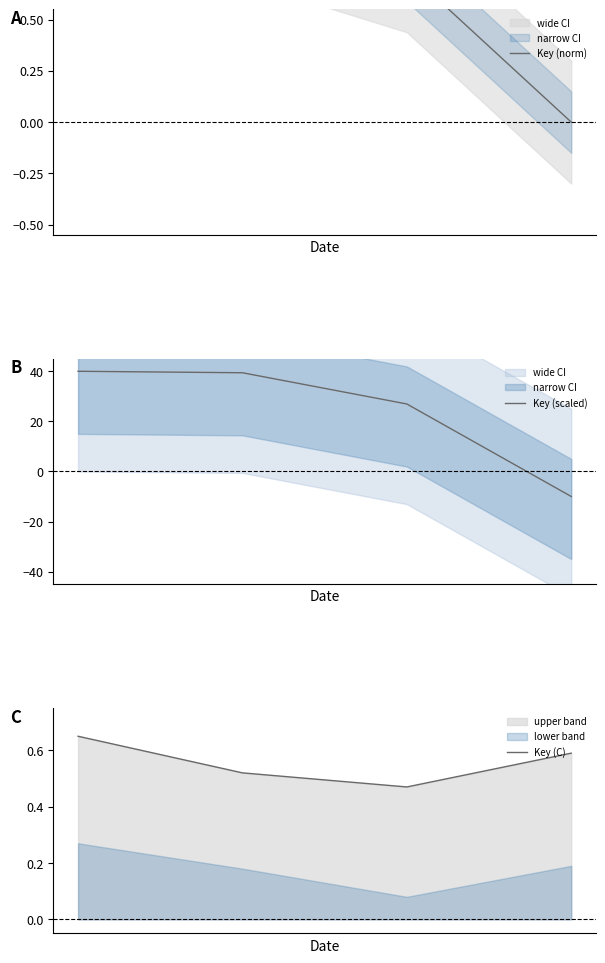

What is the approximate value of Key (C) at 0?

0.7